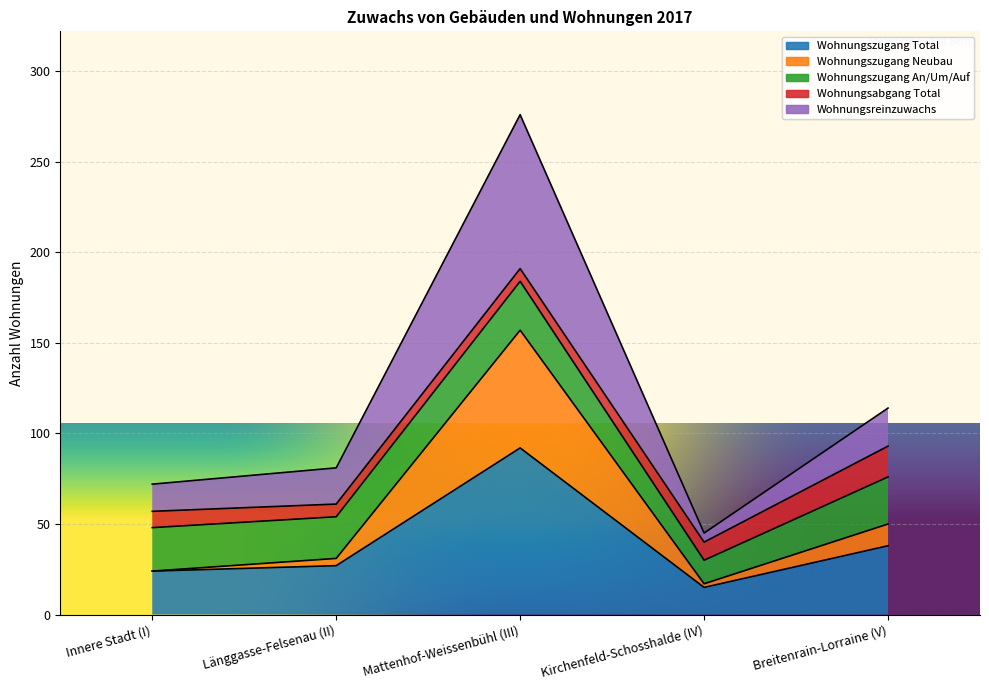

What is the maximum value shown in the chart?

276